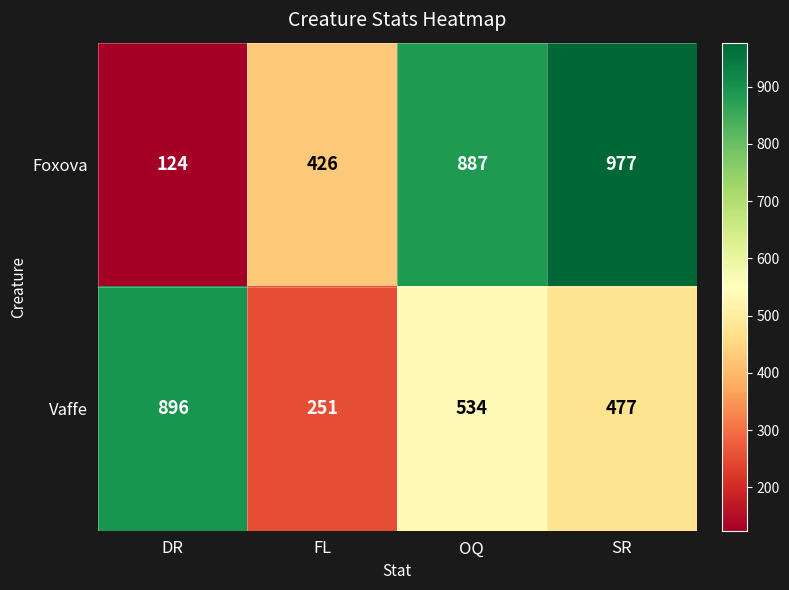

At which category is the sum across all series the highest?

SR